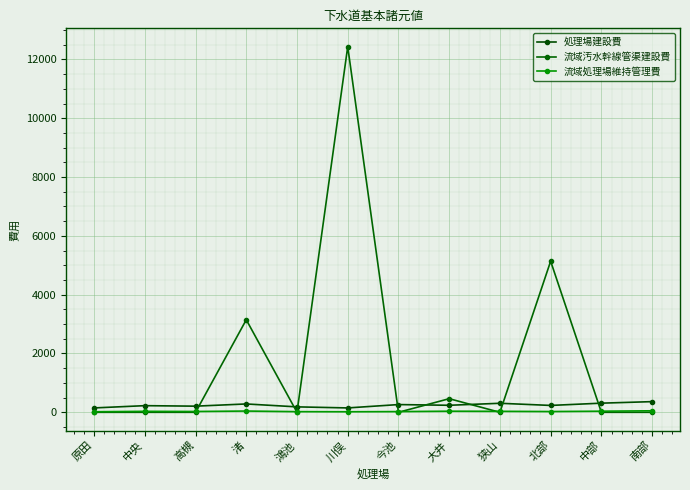

How many series are shown in this chart?

3